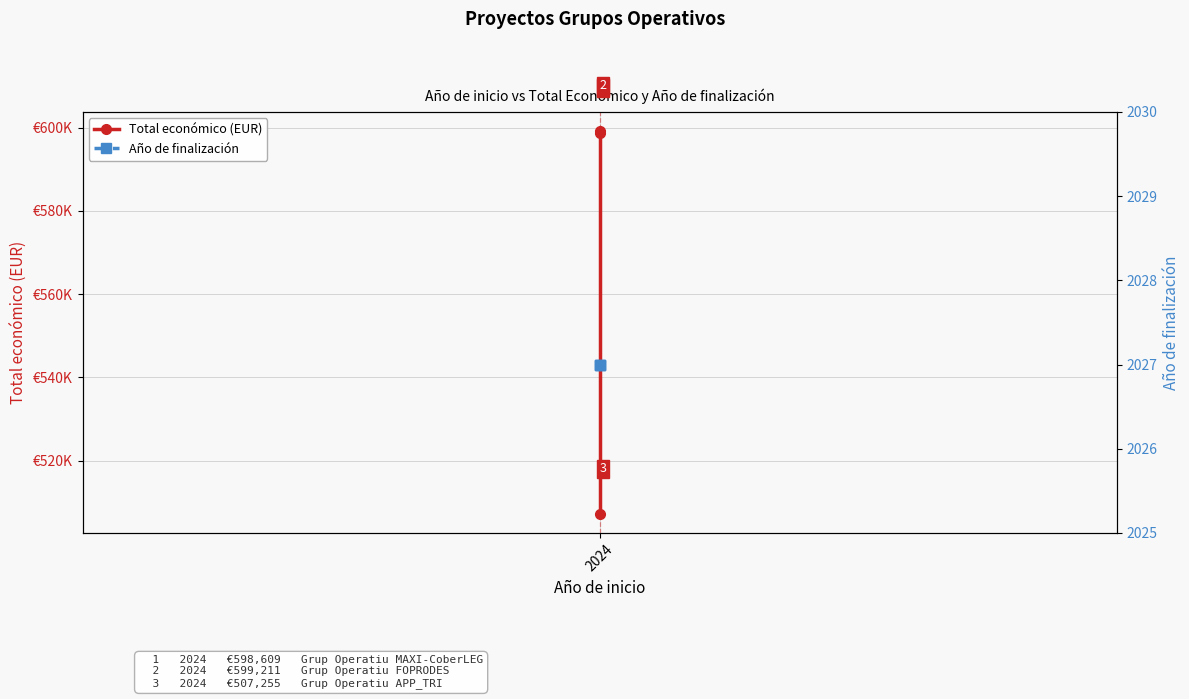

Which series changed the most between 1 and 2?

Total económico (EUR)